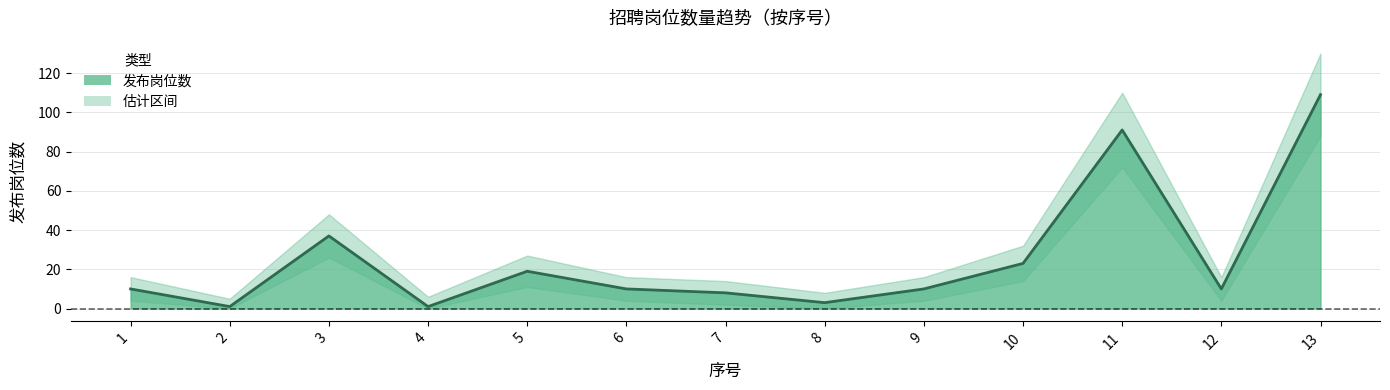

How many interior local peaks does the 发布岗位数 series have?

3